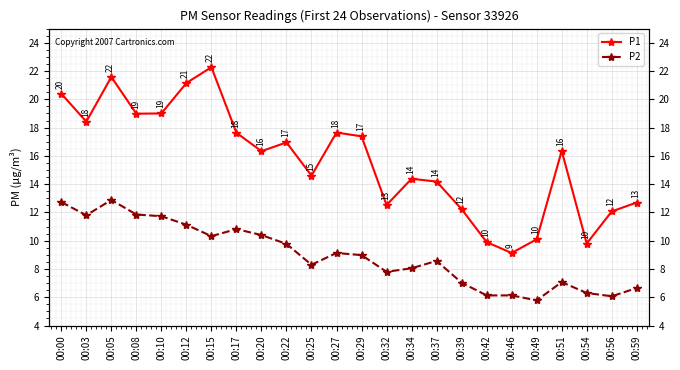

True or false: P2 and P1 cross at least once.

False